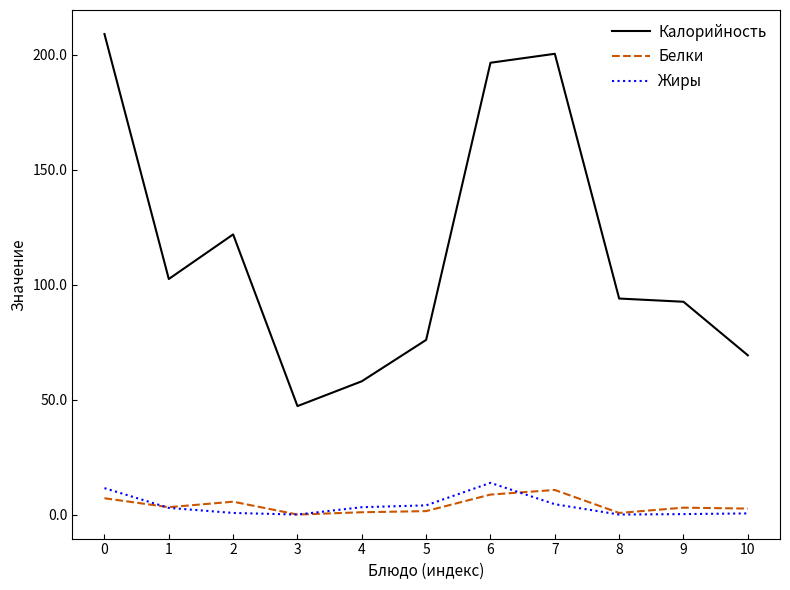

True or false: Калорийность and Жиры cross at least once.

False